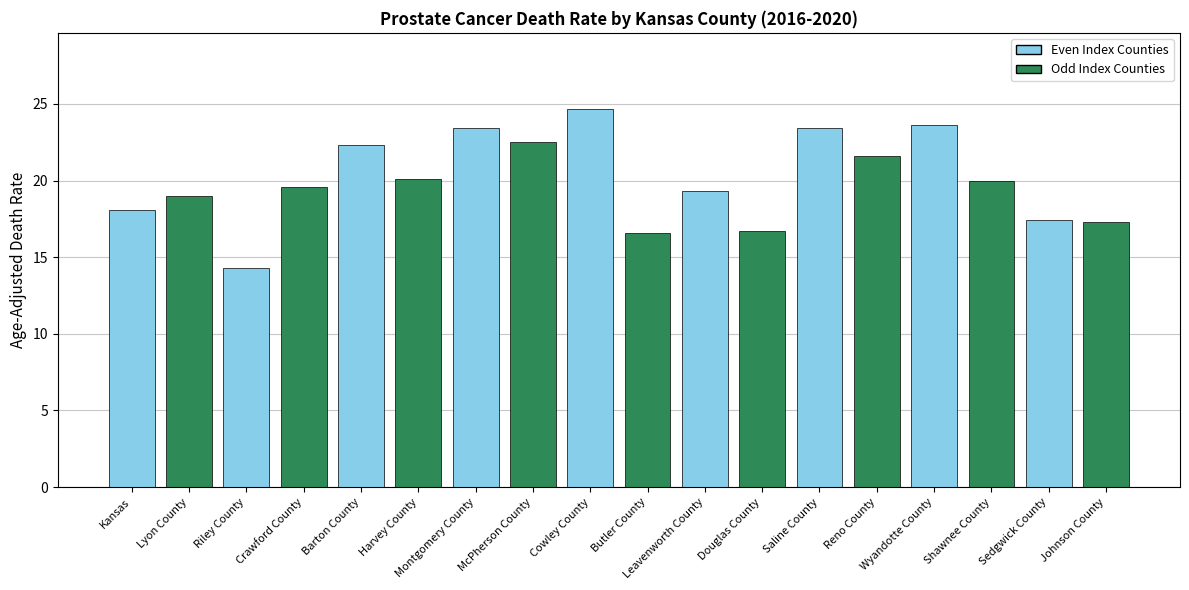

At which label does the data first exceed 20?

Barton County